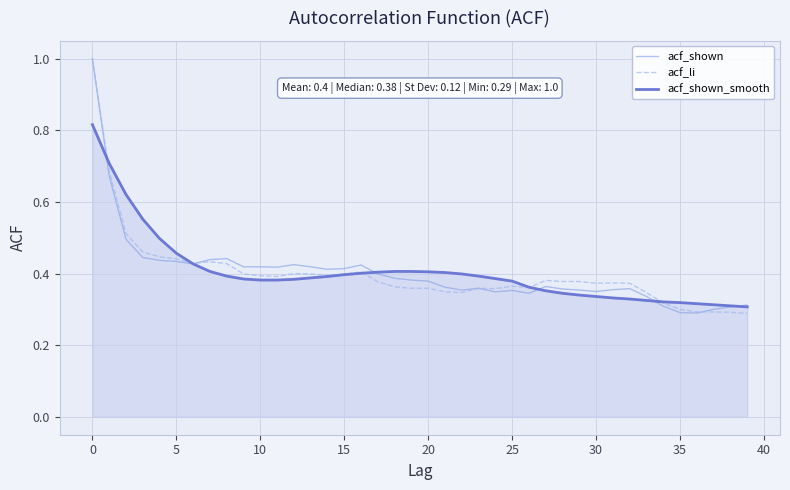

What is the greatest value displayed?

1.0